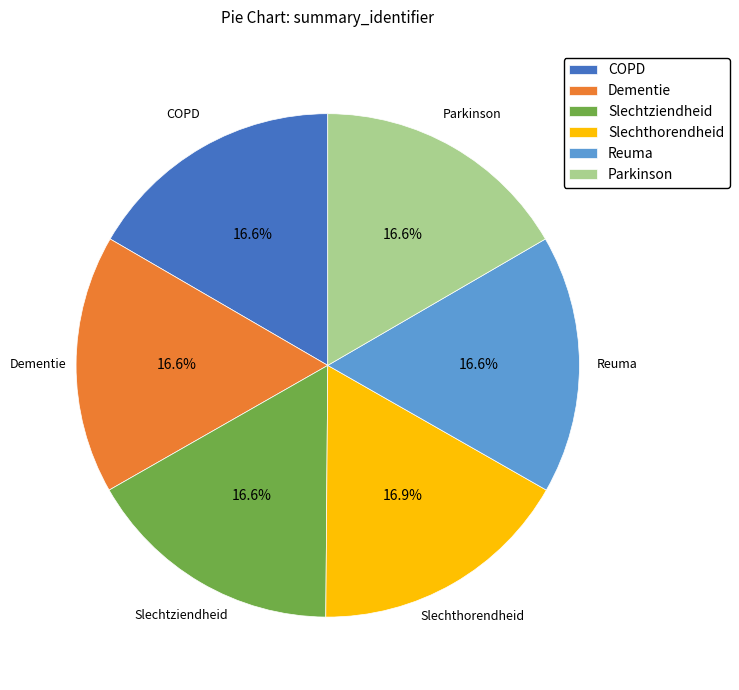

What is the ratio of the value at Dementie to the value at Slechthorendheid?

1.0